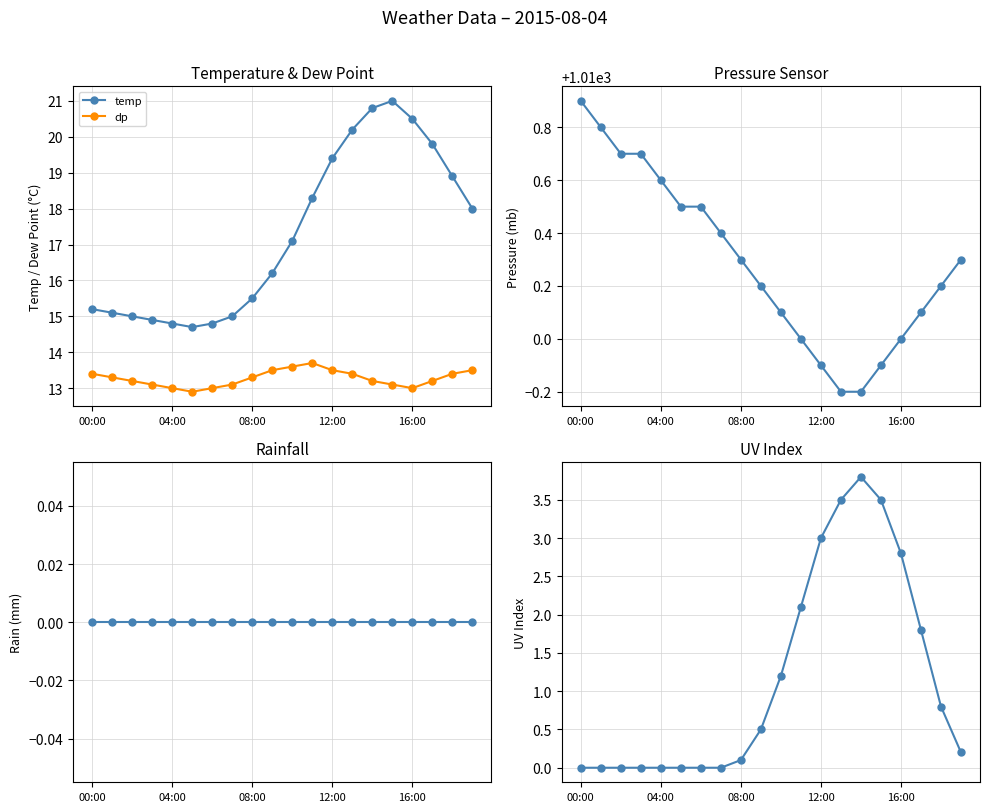

Does the chart have visible grid lines?

Yes